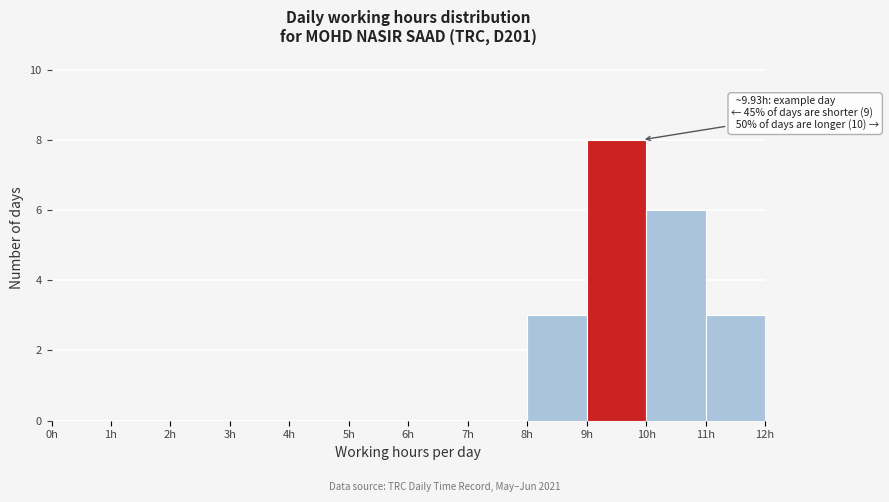

Over which range of the x-axis is the bar tallest?

9 to 10